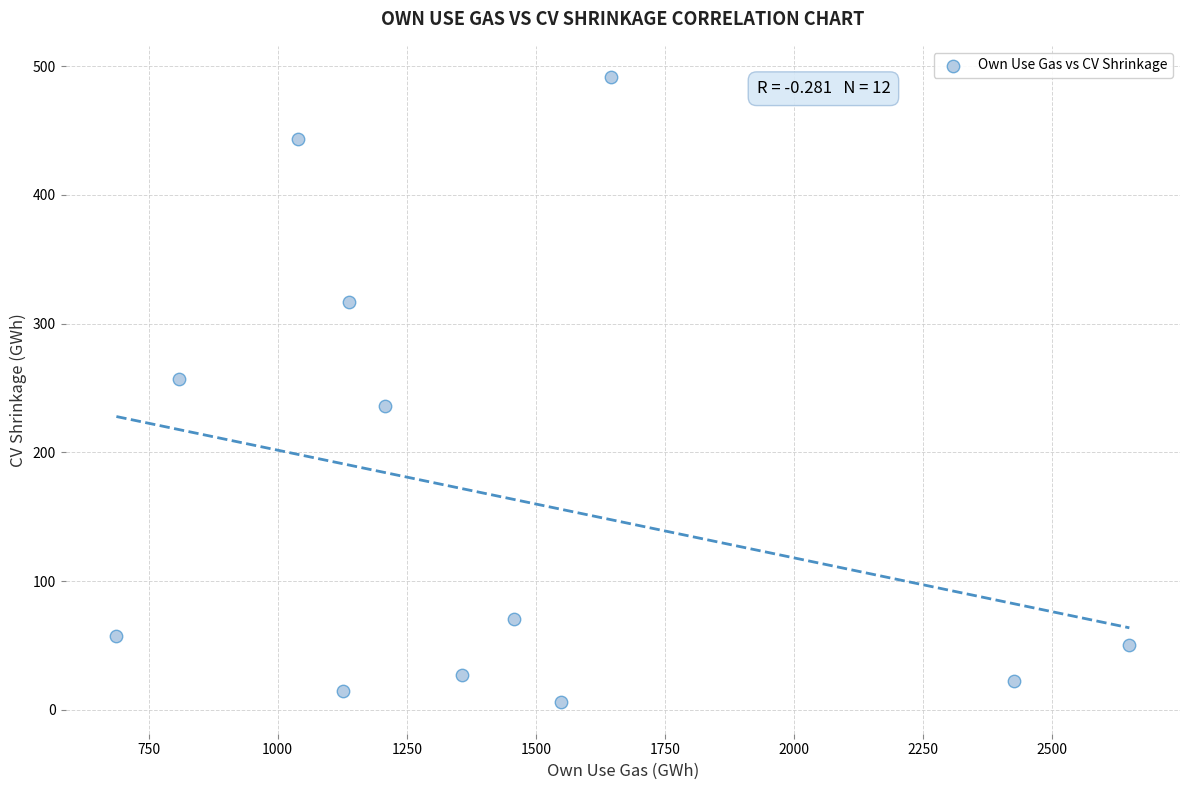

What is the average Y value?

166.2